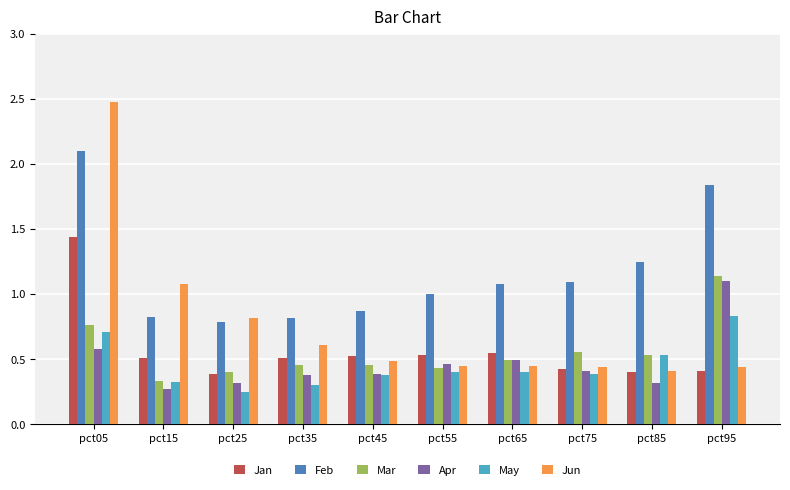

What is the greatest value displayed?

2.5